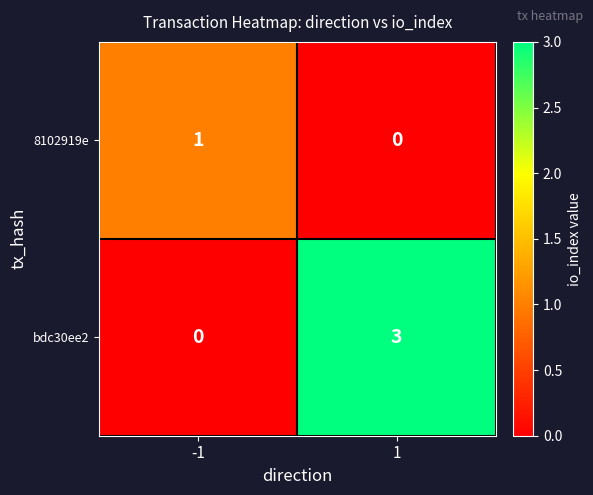

Reading right to left, list all the values displayed in this chart.

8102919e: 0	1
bdc30ee2: 3	0